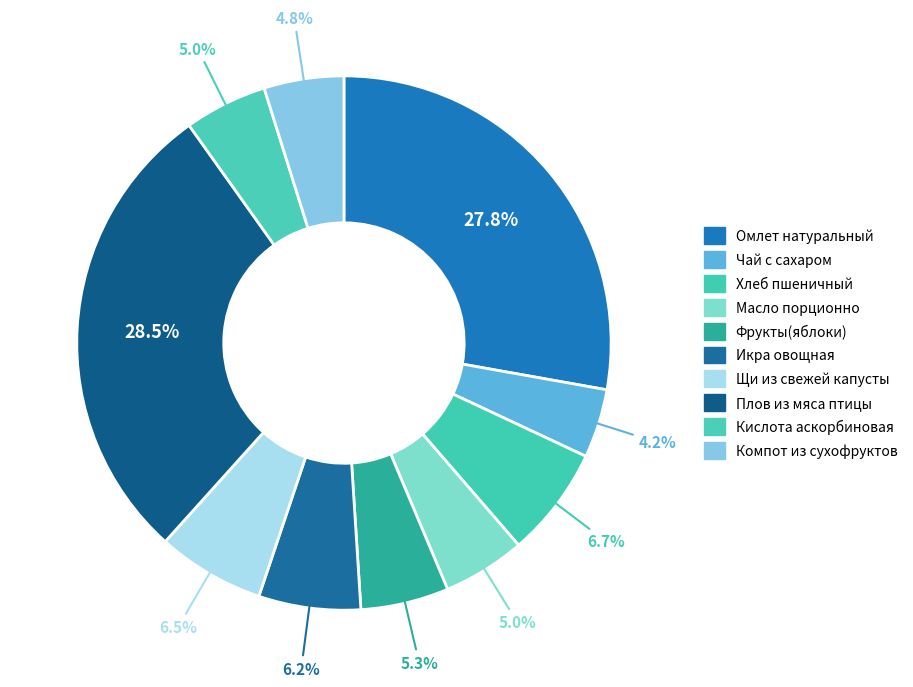

To the nearest percent, what is the average slice percentage?

10%